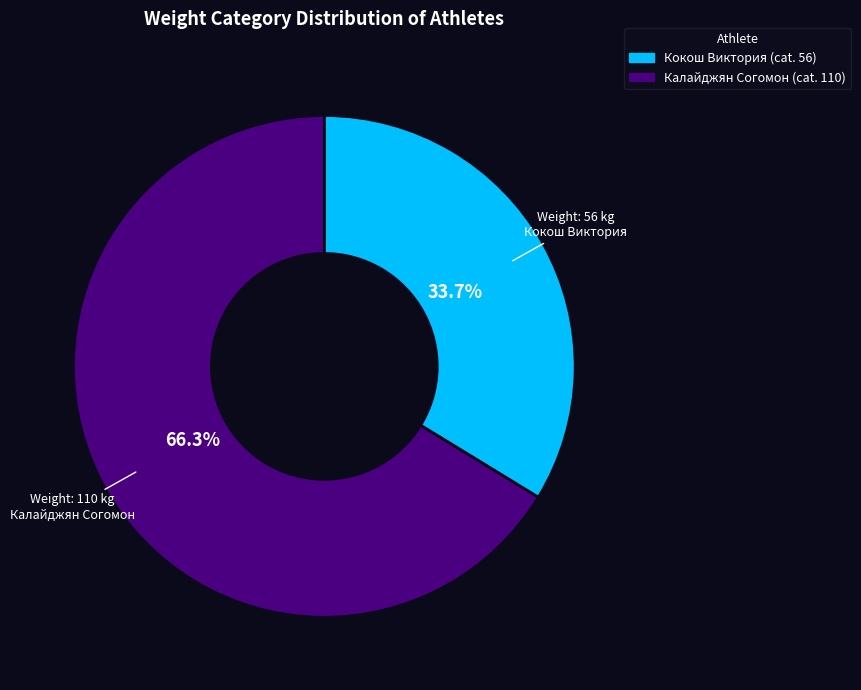

Count the number of slices in the pie.

2